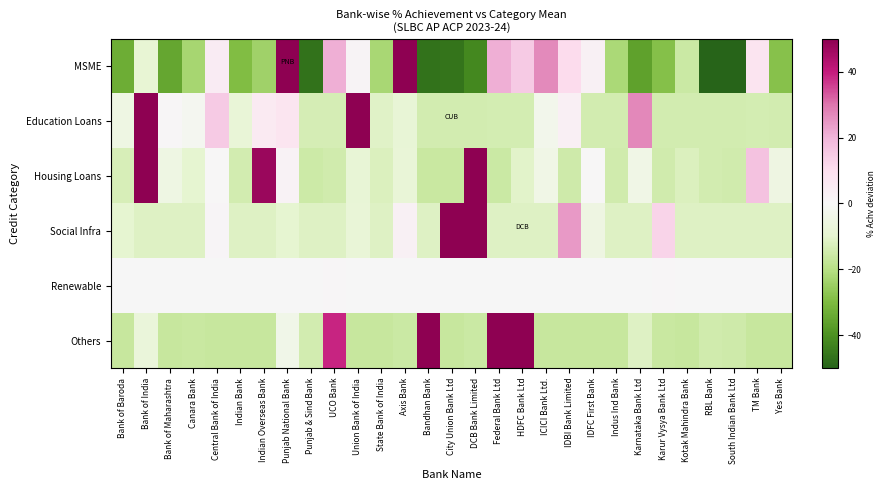

Rank the series by their maximum value, from highest to lowest.

MSME, Education Loans, Housing Loans, Social Infra, Others, Renewable